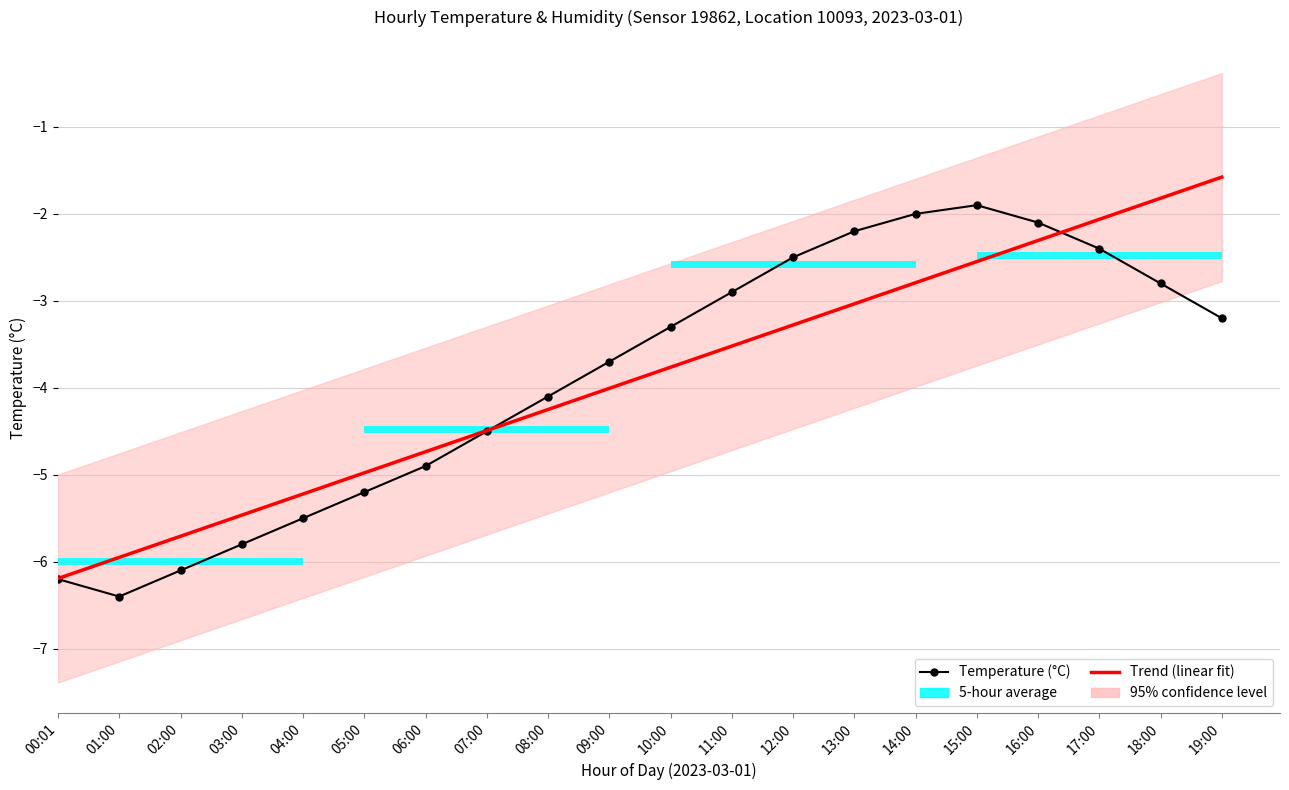

Are the bars grouped side by side (vs. stacked)?

Yes